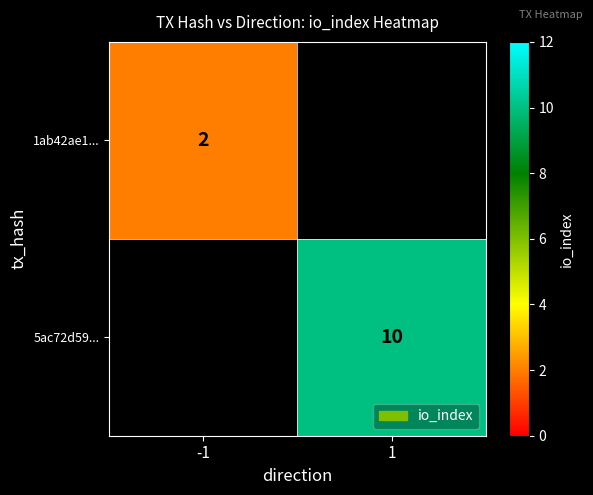

True or false: 5ac72d59... has a value of 10 at 1.

True